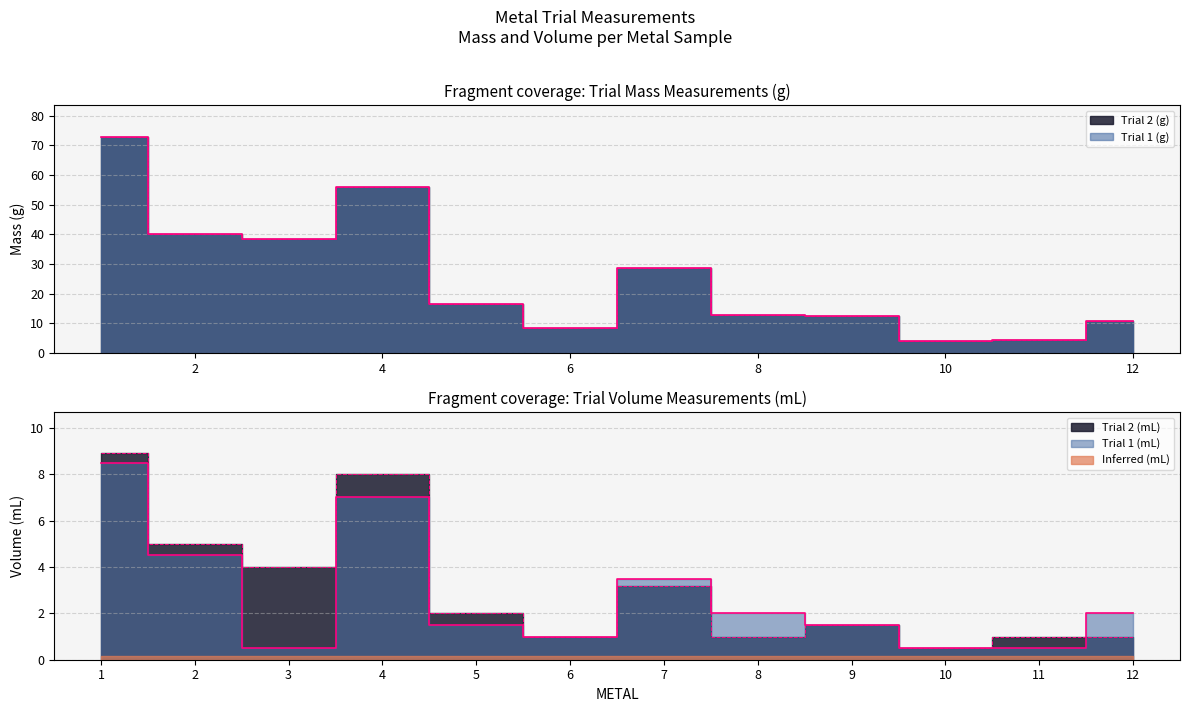

At which category does the chart reach its minimum across all series?

3